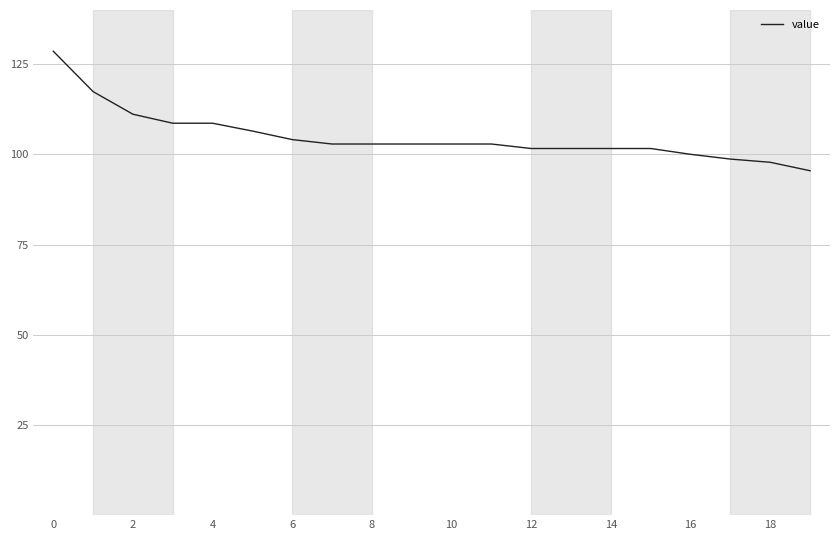

What is the maximum value shown in the chart?

128.6